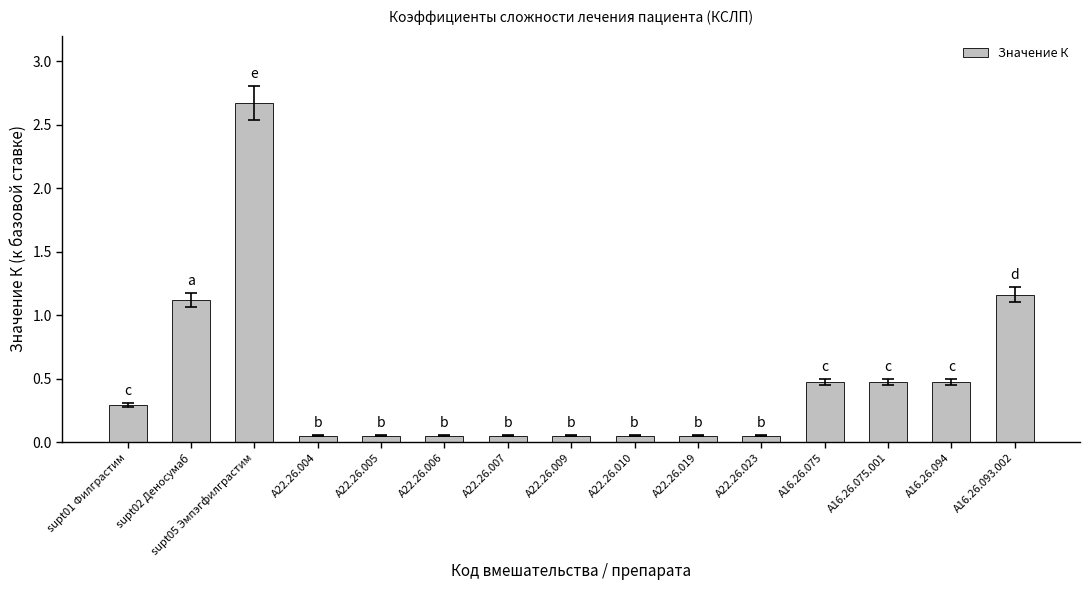

What is the label of the 7th bar from the right?

A22.26.010